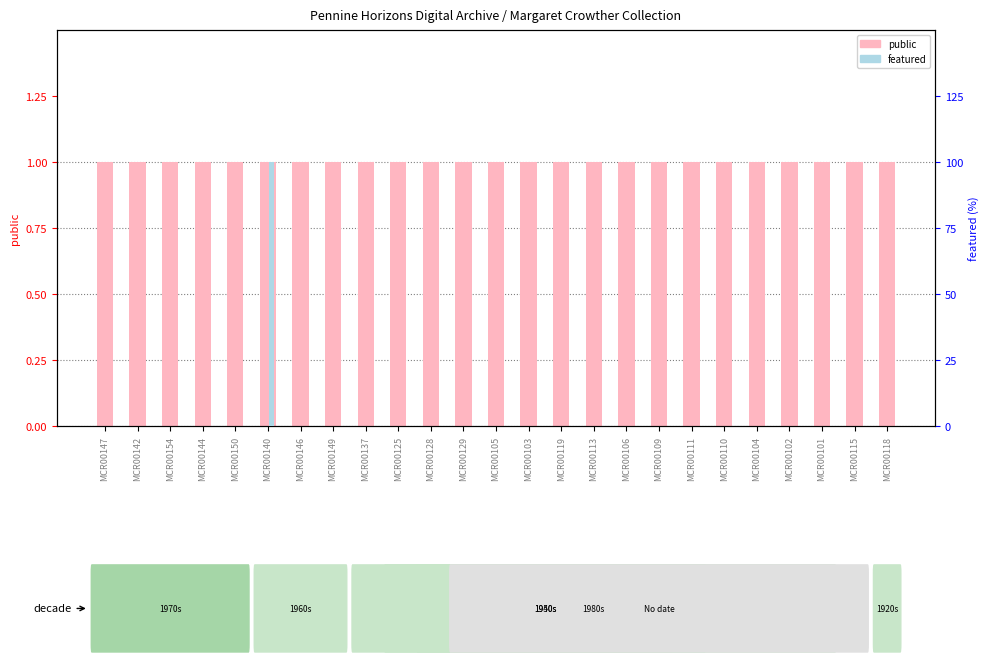

Is the value of featured at MCR00144 greater than the value of public at MCR00146?

No